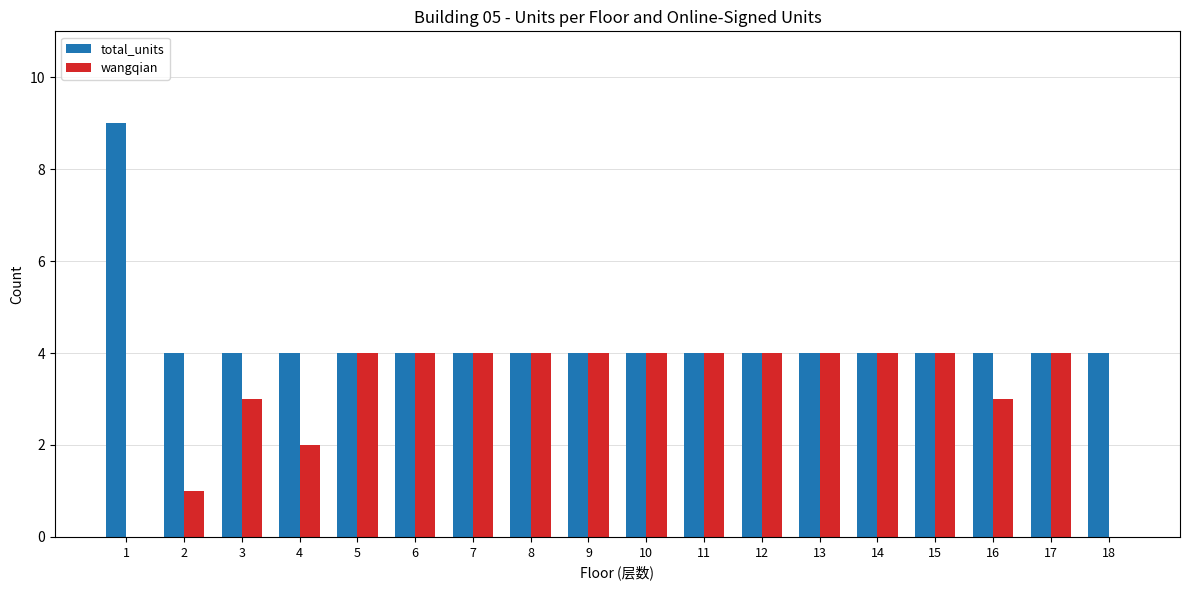

Reading left to right, transcribe all the data shown in this chart.

total_units: 9	4	4	4	4	4	4	4	4	4	4	4	4	4	4	4	4	4
wangqian: 0	1	3	2	4	4	4	4	4	4	4	4	4	4	4	3	4	0